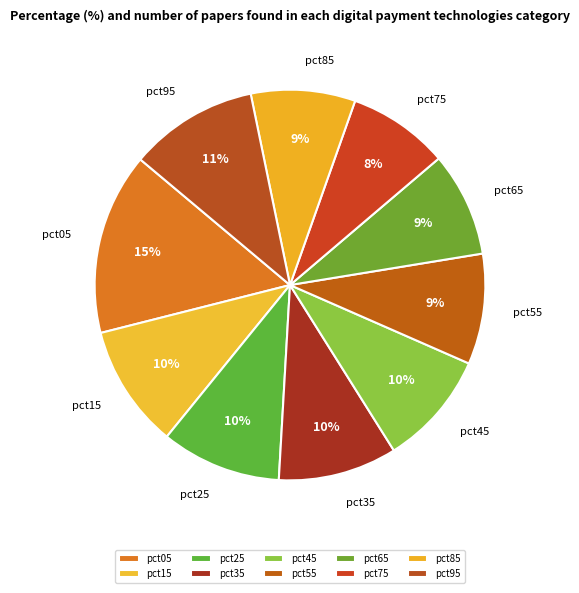

Count the number of slices in the pie.

10